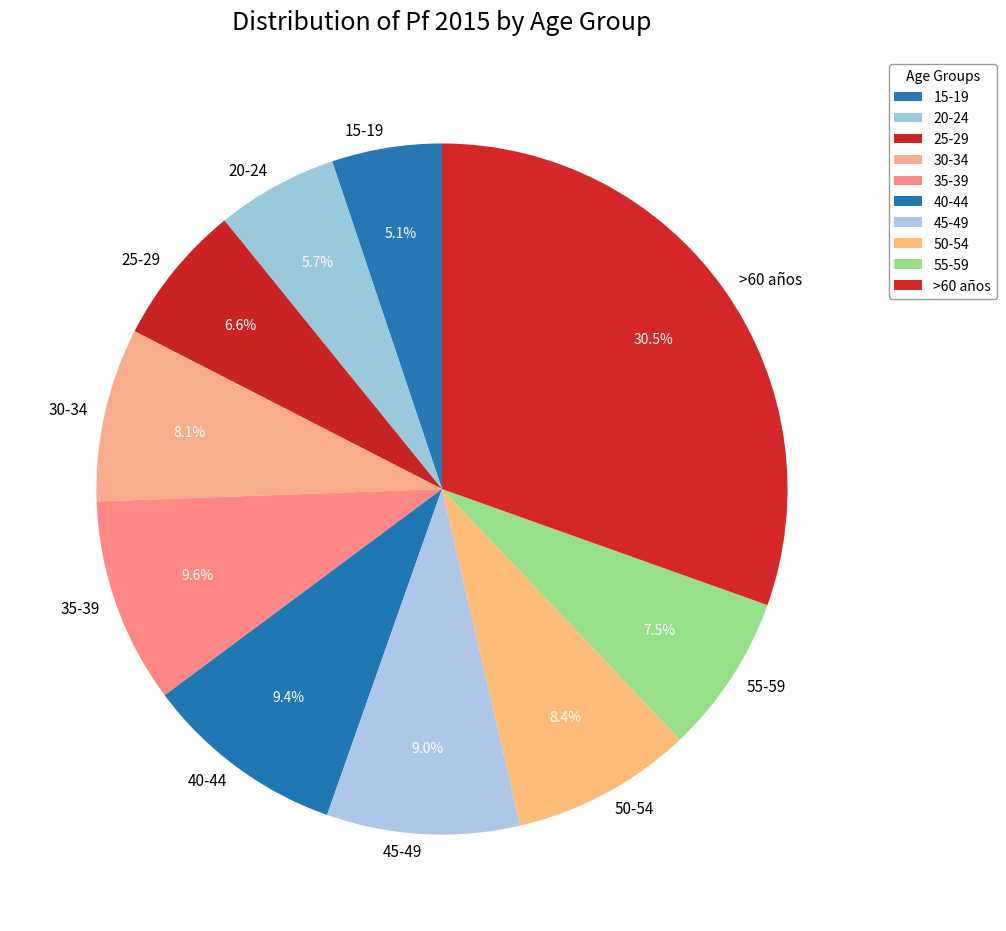

How much of the chart is everything except 50-54?

91.6%